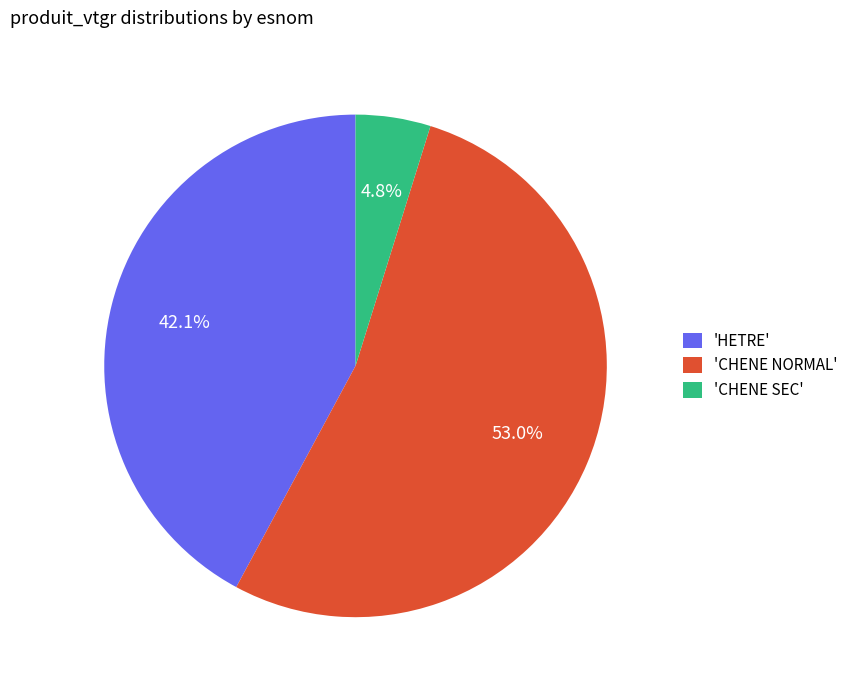

Rank the categories by value from highest to lowest.

'CHENE NORMAL', 'HETRE', 'CHENE SEC'